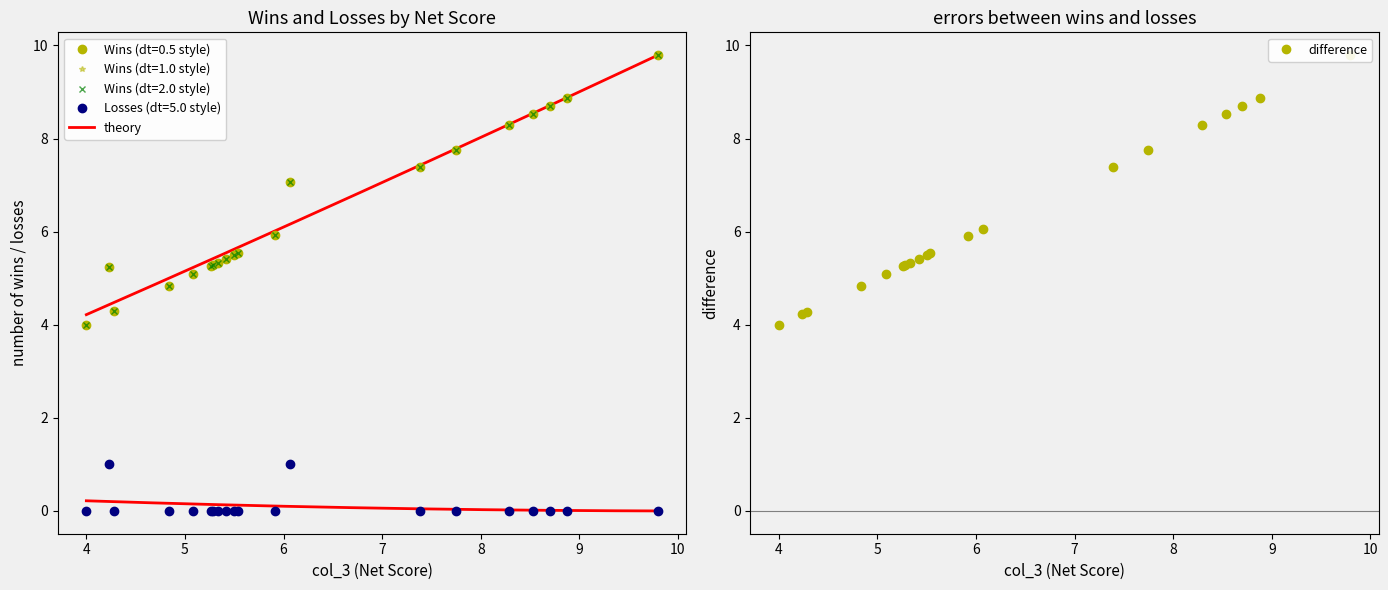

What is the sum of the col_3 values at PSU and ND?

10.7